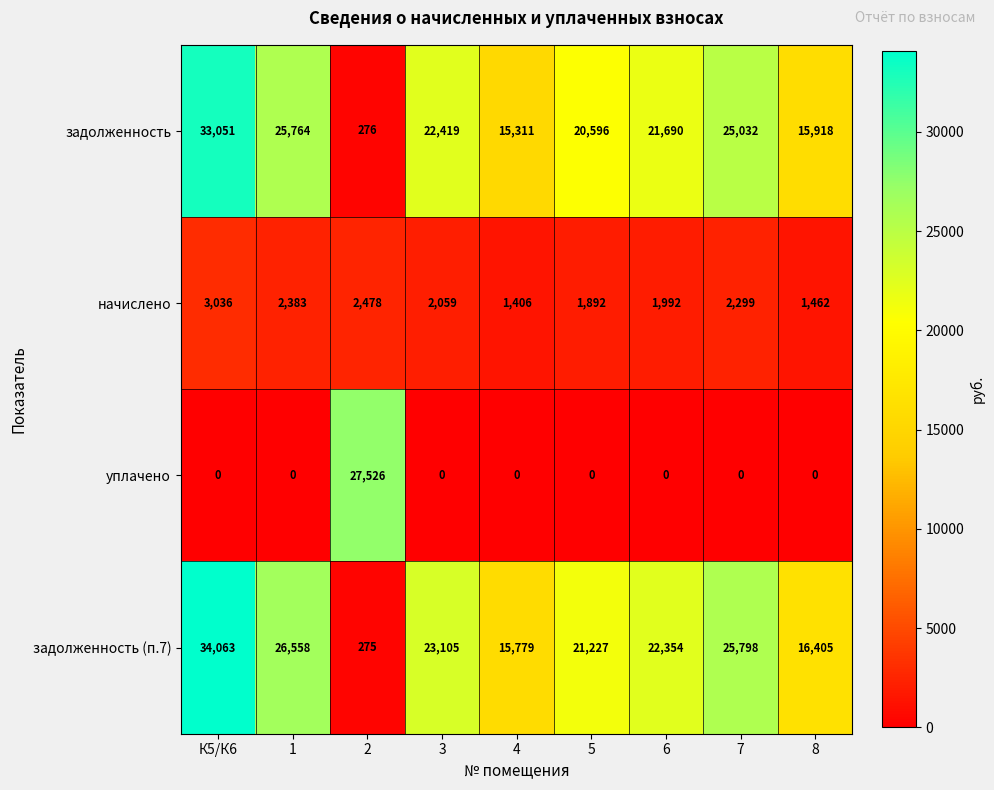

Count the number of categories in the chart.

9